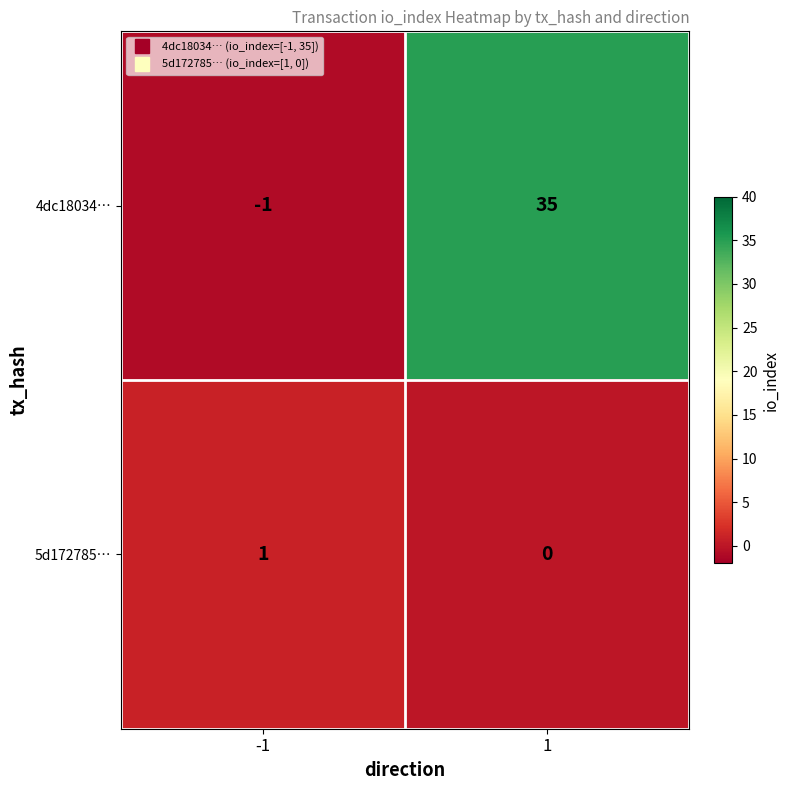

Is it true that 5d172785… equals 1 at -1?

True